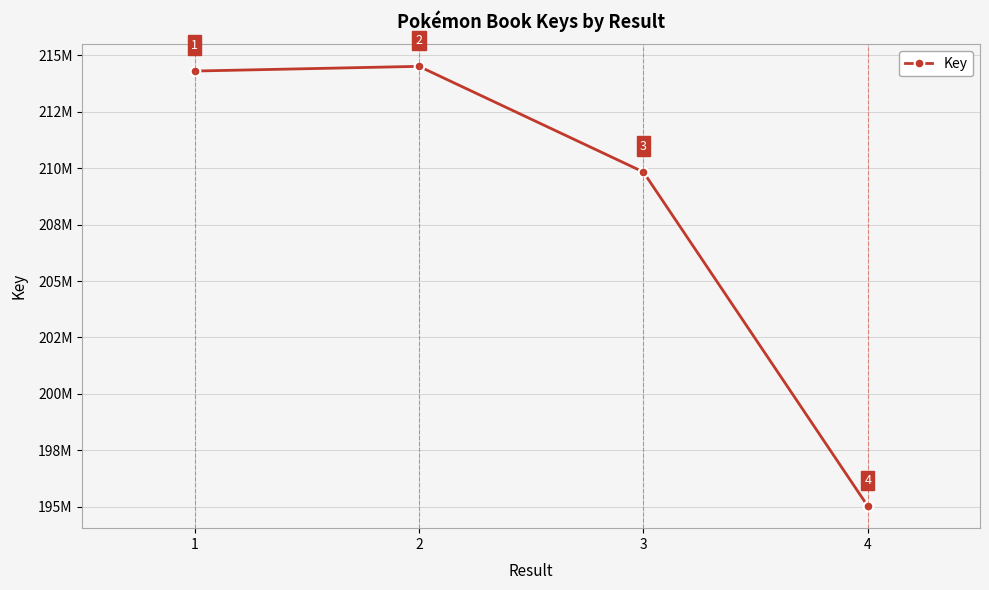

At which label is the value closest to 204767562?

3